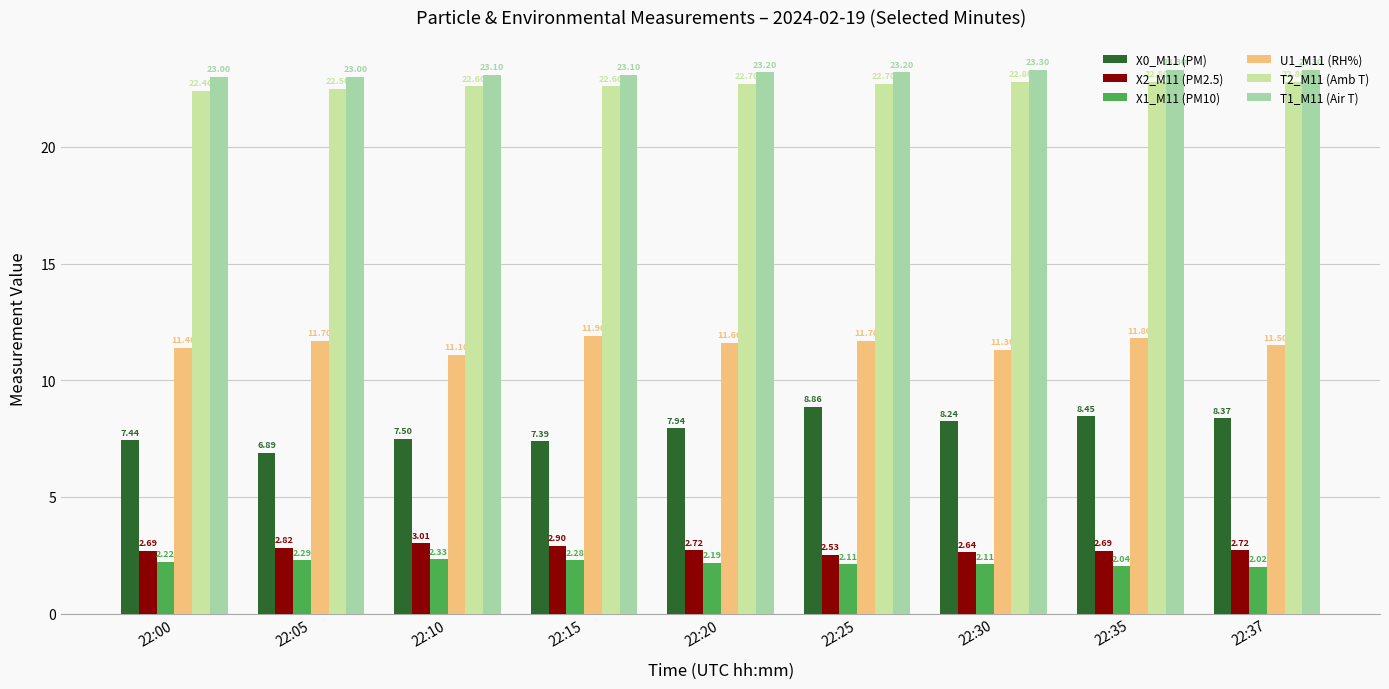

Reading right to left, extract all data points from this chart.

X0_M11 (PM): 22:37=8.4	22:35=8.4	22:30=8.2	22:25=8.9	22:20=7.9	22:15=7.4	22:10=7.5	22:05=6.9	22:00=7.4
X2_M11 (PM2.5): 22:37=2.7	22:35=2.7	22:30=2.6	22:25=2.5	22:20=2.7	22:15=2.9	22:10=3.0	22:05=2.8	22:00=2.7
X1_M11 (PM10): 22:37=2.0	22:35=2.0	22:30=2.1	22:25=2.1	22:20=2.2	22:15=2.3	22:10=2.3	22:05=2.3	22:00=2.2
U1_M11 (RH%): 22:37=11.5	22:35=11.8	22:30=11.3	22:25=11.7	22:20=11.6	22:15=11.9	22:10=11.1	22:05=11.7	22:00=11.4
T2_M11 (Amb T): 22:37=22.8	22:35=22.8	22:30=22.8	22:25=22.7	22:20=22.7	22:15=22.6	22:10=22.6	22:05=22.5	22:00=22.4
T1_M11 (Air T): 22:37=23.3	22:35=23.3	22:30=23.3	22:25=23.2	22:20=23.2	22:15=23.1	22:10=23.1	22:05=23.0	22:00=23.0